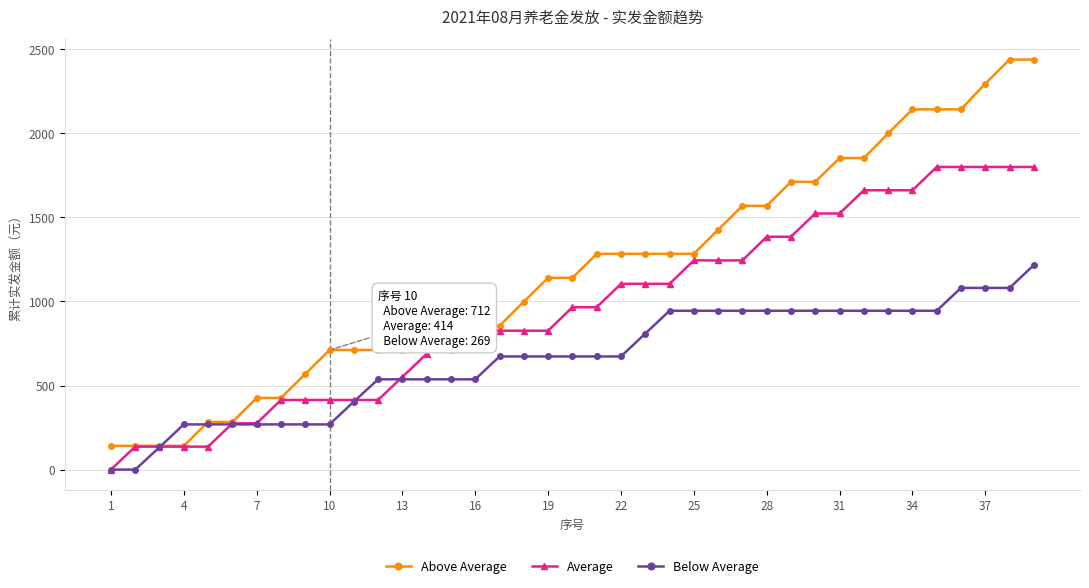

What is the maximum value for Above Average?

2438.7